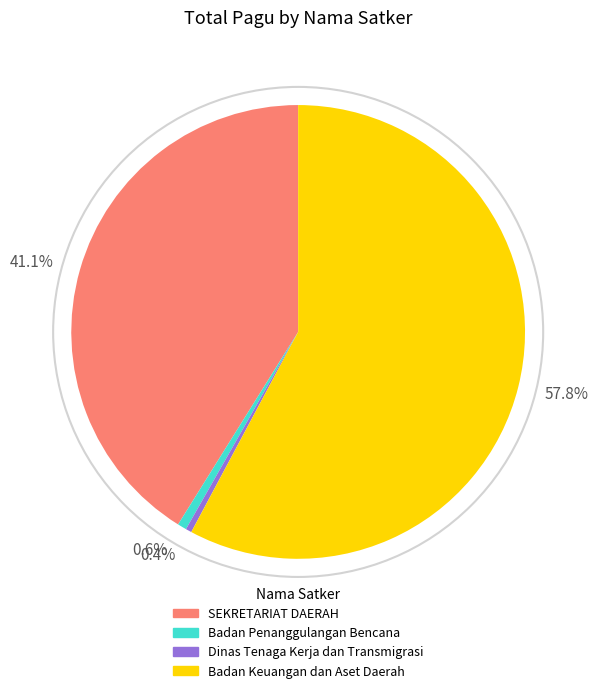

Which category has the biggest portion of the pie?

57.8%